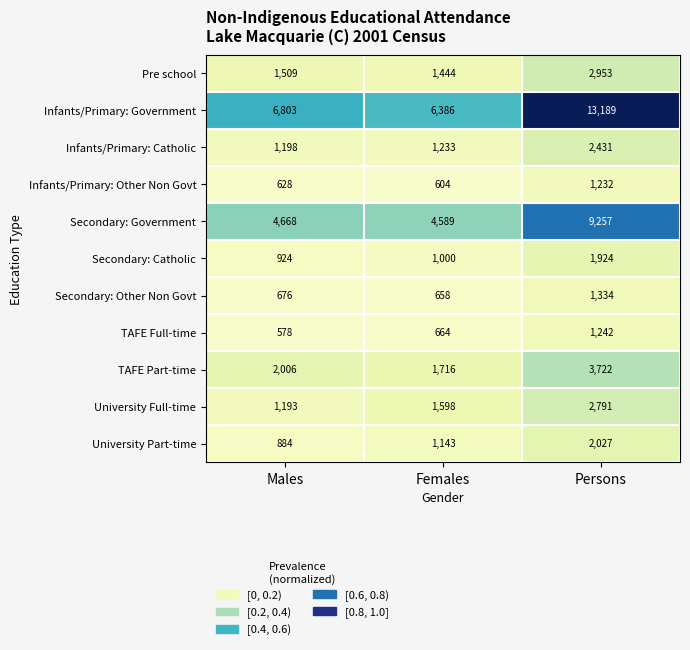

List the labels in order of University Full-time value, largest first.

Persons, Females, Males